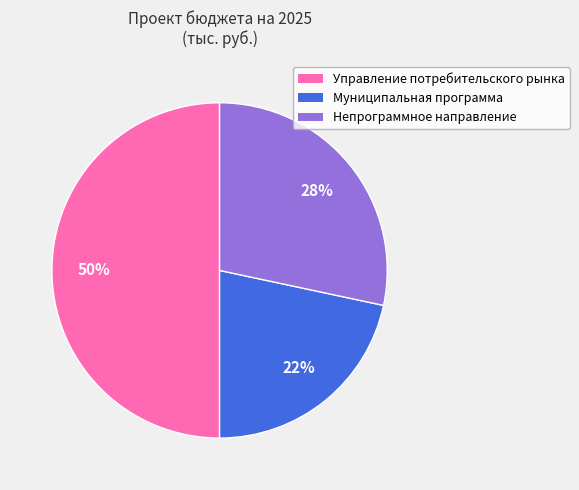

To the nearest percent, what is the average slice percentage?

33%